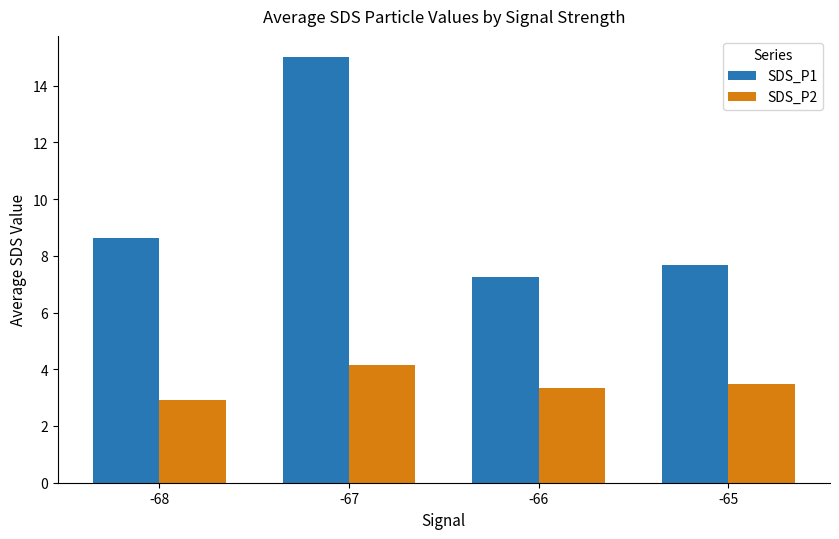

Rank the series at -68 from highest to lowest value.

SDS_P1, SDS_P2